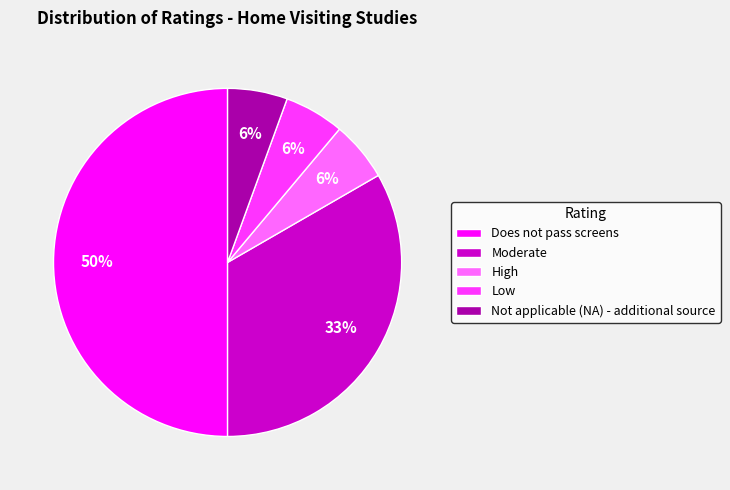

Approximately how many times larger is the value at High compared to Does not pass screens?

0.1